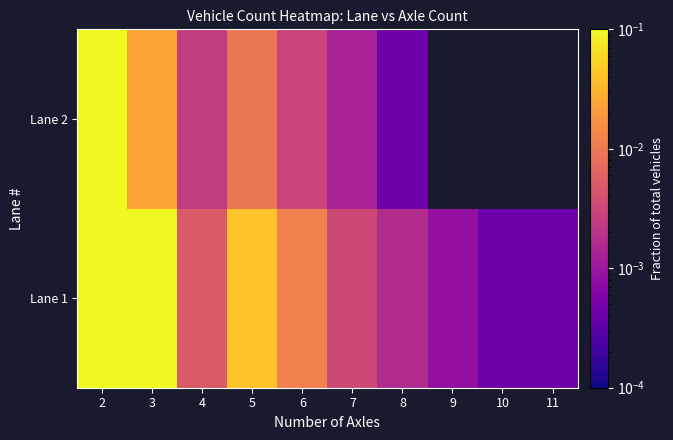

Which has a higher value, 6 or 11?

6